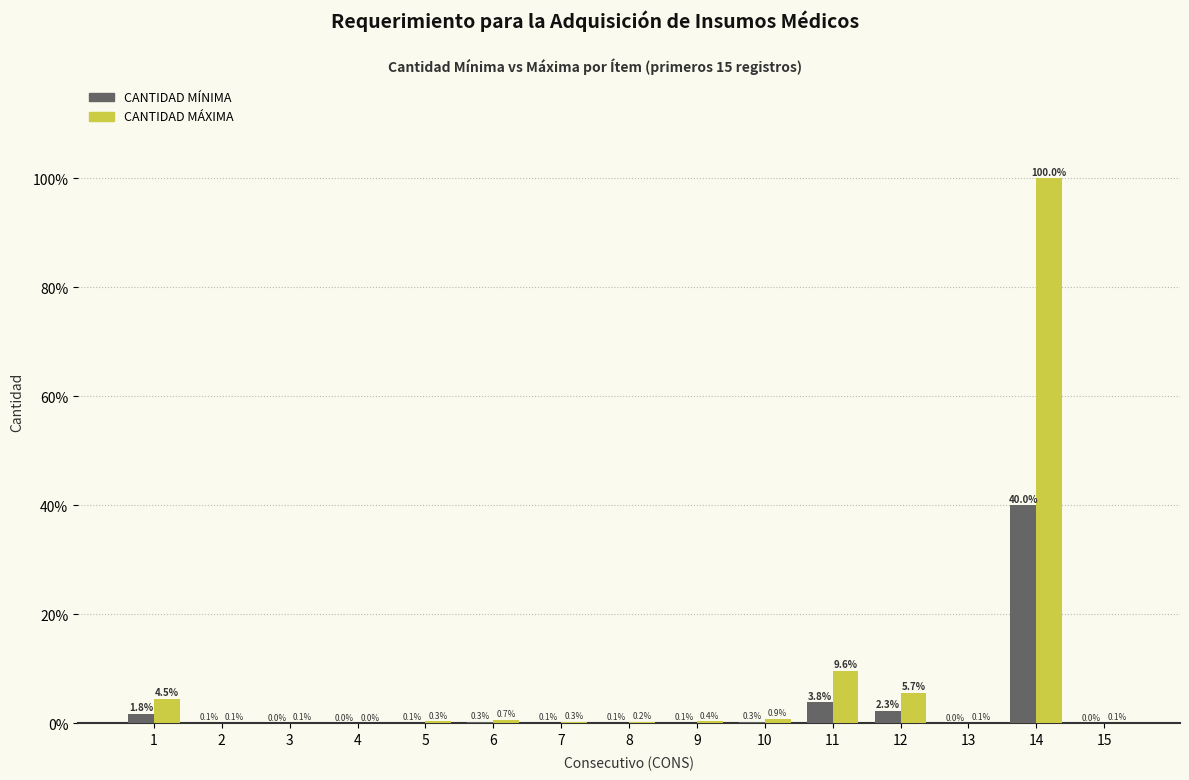

At which label is CANTIDAD MÁXIMA closest to 50?

11